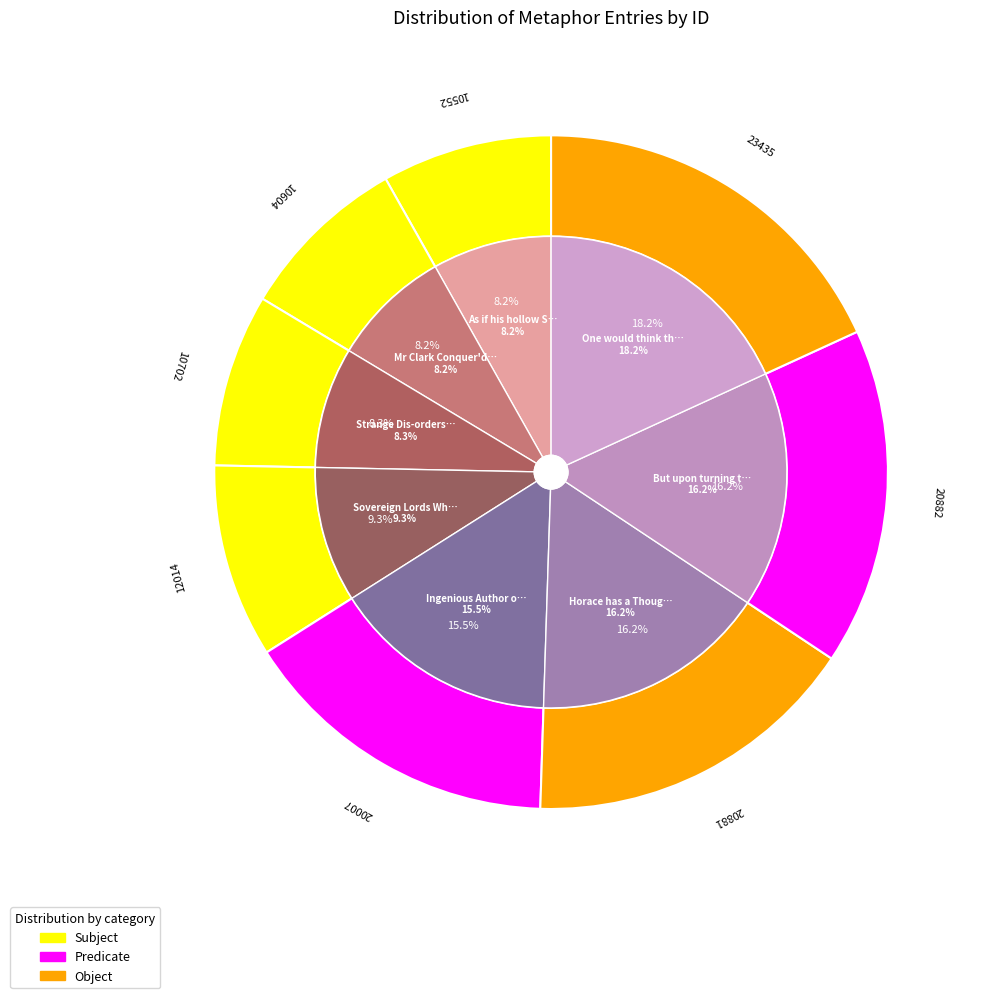

Rank the categories by value from lowest to highest.

As if his hollow Skull, Mr Clark Conquer'd Vipers, Strange Dis-orders in Mind, Sovereign Lords Whom Lust, Ingenious Author on Mind, Horace has a Thought, But upon turning this Plan, One would think they hoped